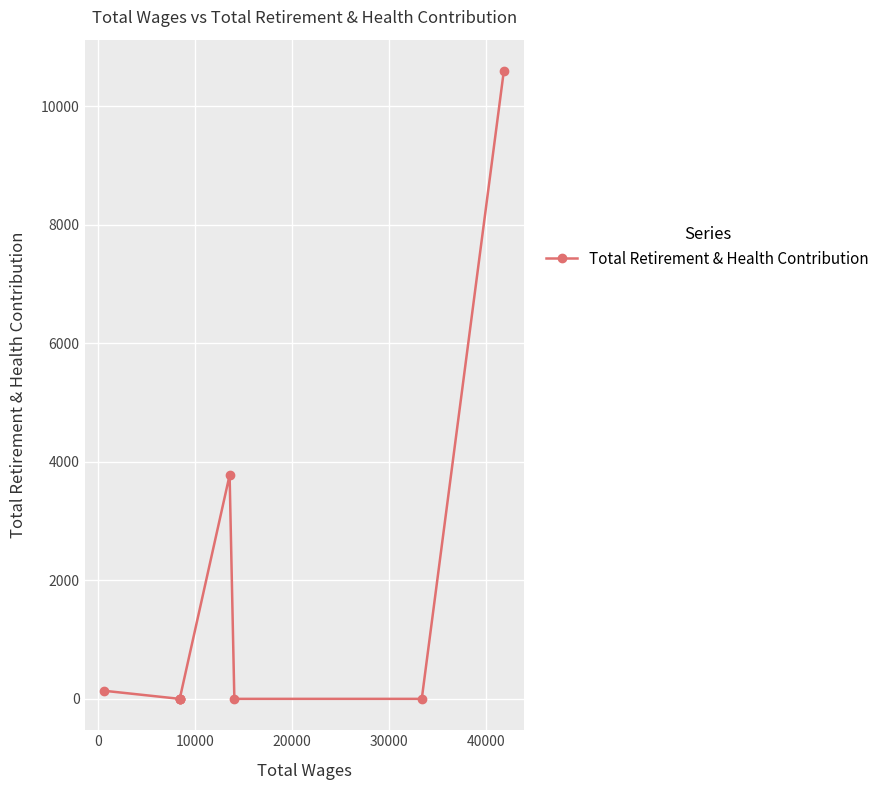

The chart shows a value of 242 at −10000. True or false?

False